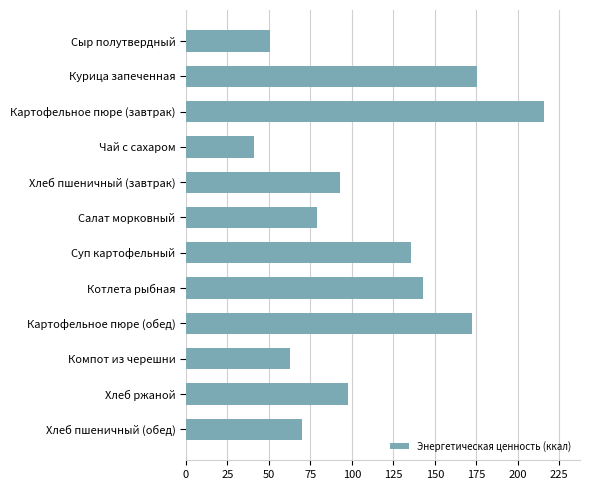

What is the smallest value displayed?

40.9